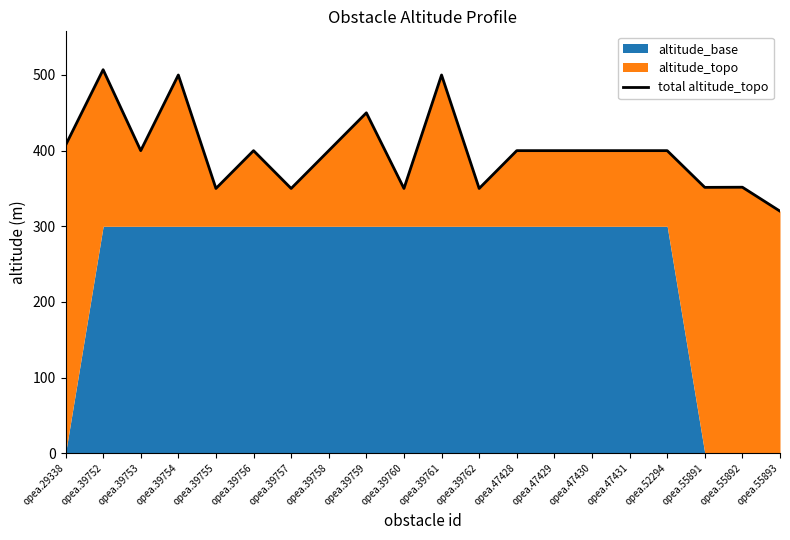

Rank the categories by value from highest to lowest.

opea.39752, opea.39754, opea.39761, opea.39759, opea.29338, opea.39753, opea.39756, opea.39758, opea.47428, opea.47429, opea.47430, opea.47431, opea.52294, opea.55892, opea.55891, opea.39755, opea.39757, opea.39760, opea.39762, opea.55893